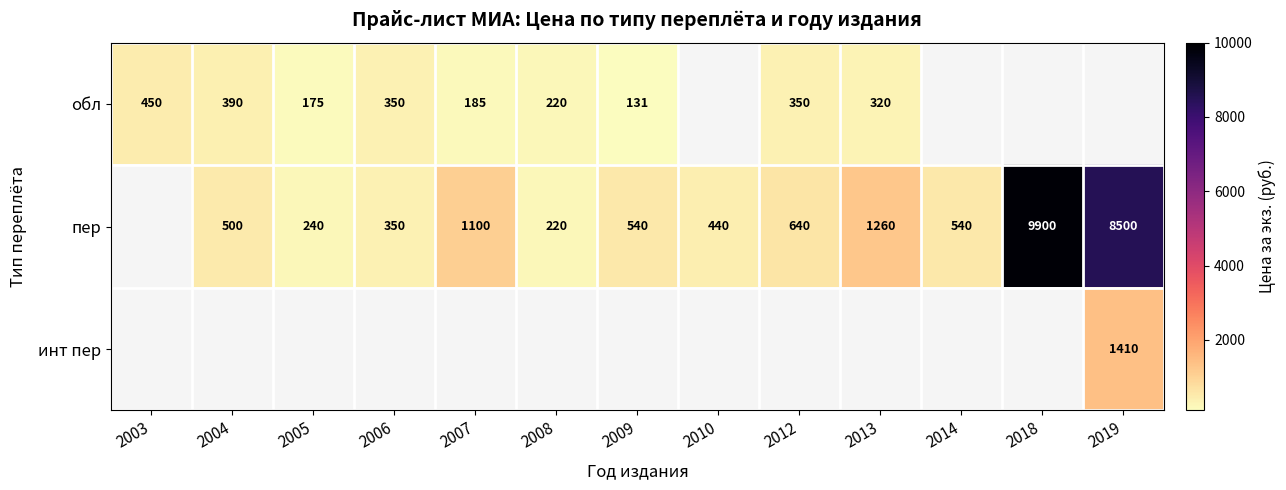

The пер series shows 8500 at 2019. True or false?

True